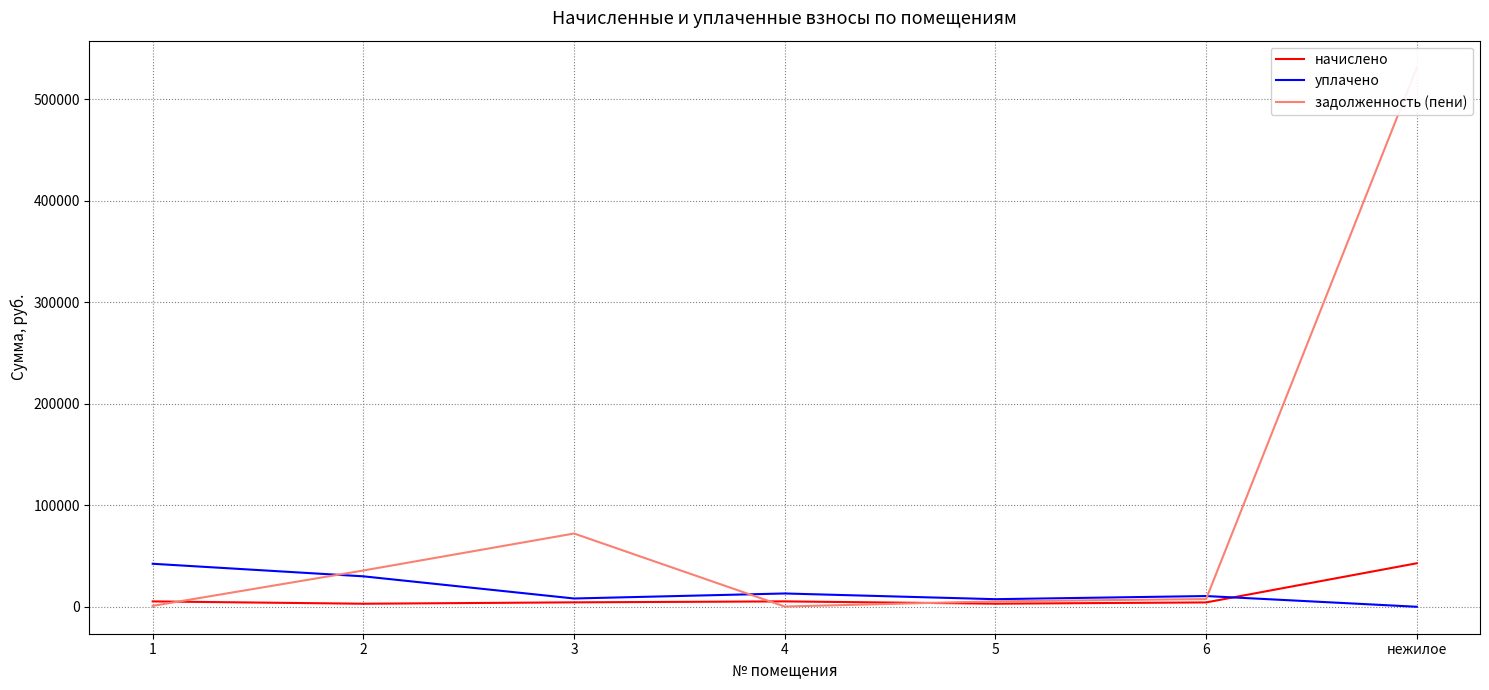

What is the label of the 7th point from the left?

нежилое